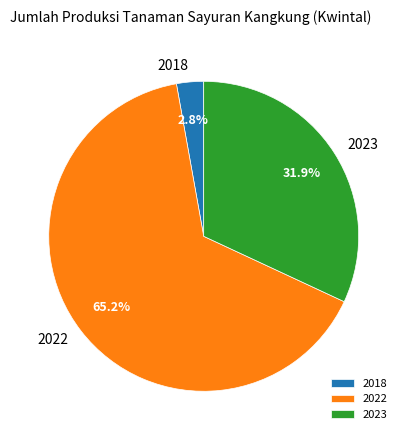

Which has a higher value, 2023 or 2018?

2023